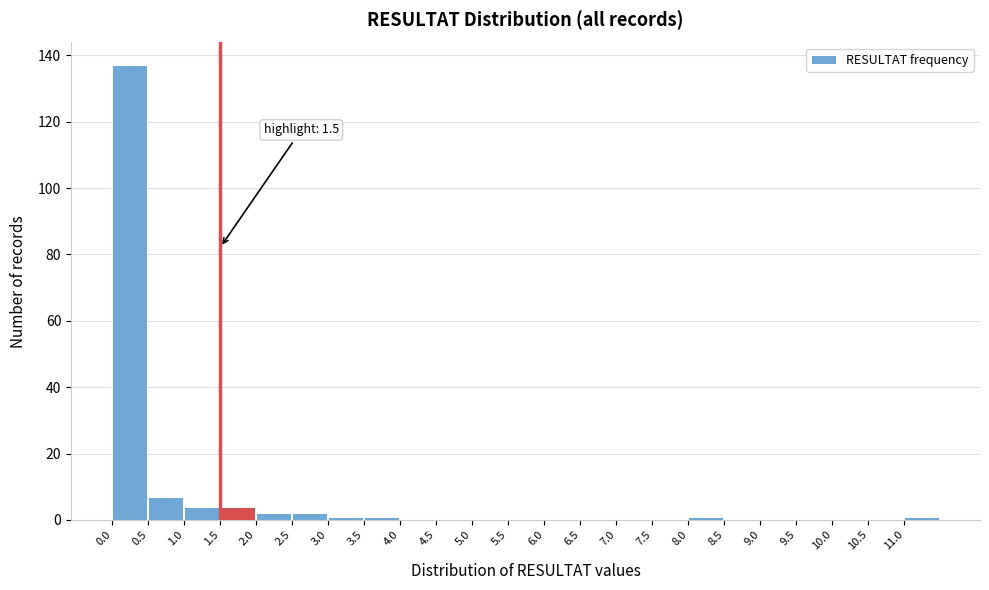

Over which range of the x-axis is the bar tallest?

0.0 to 0.5